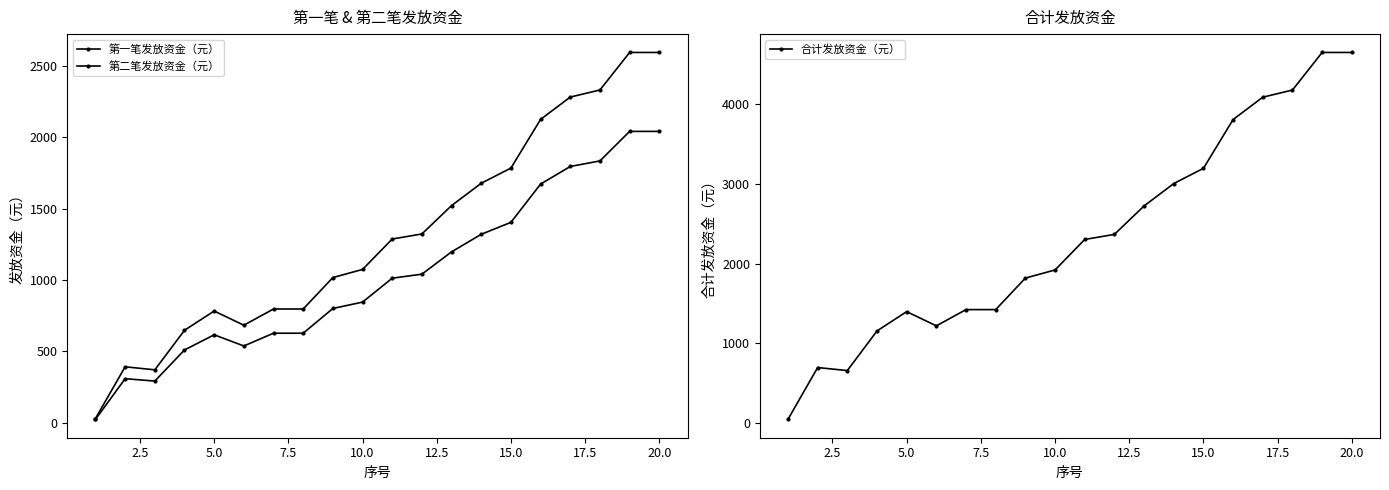

Reading left to right, transcribe all the data shown in this chart.

第一笔发放资金（元）: 28.4	391.2	369.9	647.4	782.5	683.0	796.8	796.8	1017.3	1074.2	1287.7	1323.2	1522.4	1678.9	1785.6	2127.1	2283.6	2333.4	2596.7	2596.7
第二笔发放资金（元）: 22.3	307.8	291.0	509.3	615.6	537.3	626.8	626.8	800.3	845.1	1013.0	1041.0	1197.7	1320.8	1404.8	1673.4	1796.6	1835.7	2042.8	2042.8
合计发放资金（元）: 50.7	699.0	661.0	1156.7	1398.2	1220.2	1423.6	1423.6	1817.7	1919.3	2300.7	2364.2	2720.1	2999.8	3190.4	3800.6	4080.2	4169.2	4639.5	4639.5